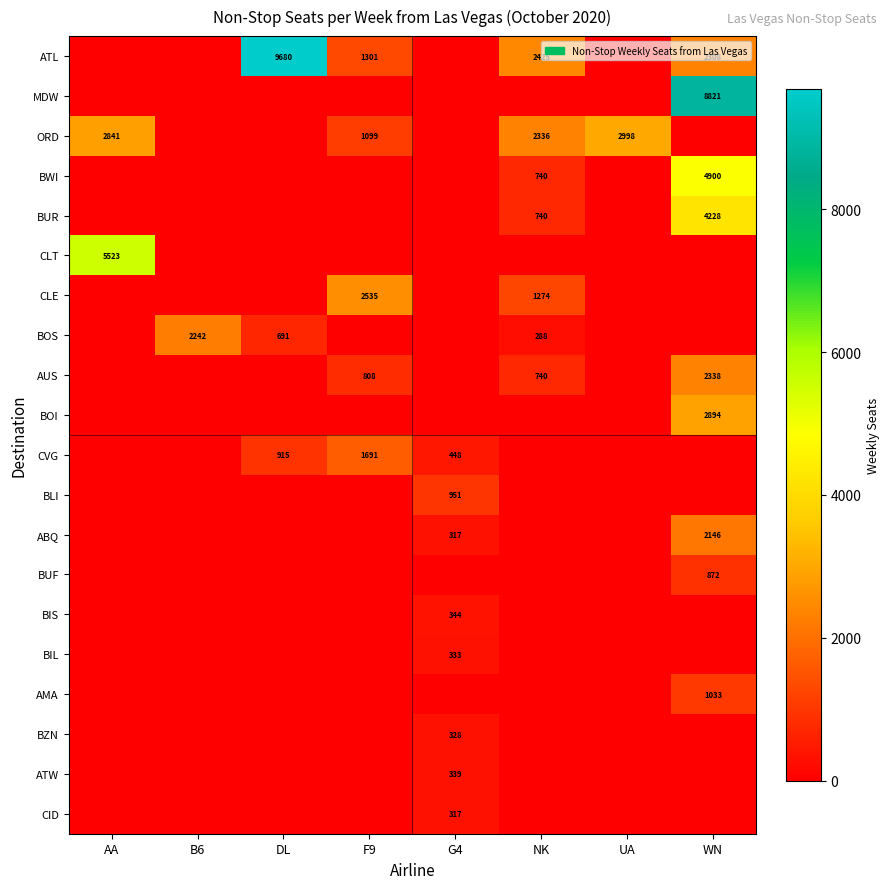

Is it true that CLE equals 869 at NK?

False